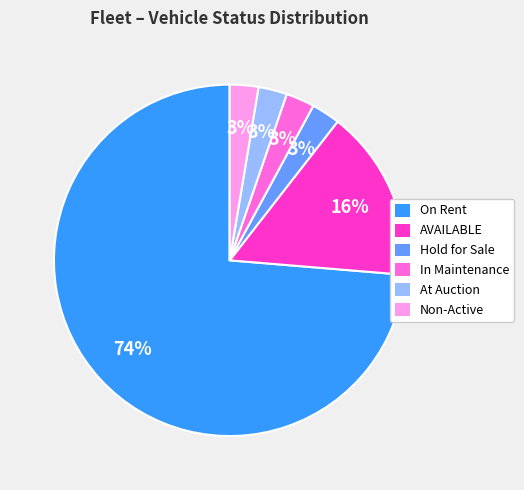

To the nearest percent, what is the average slice percentage?

17%